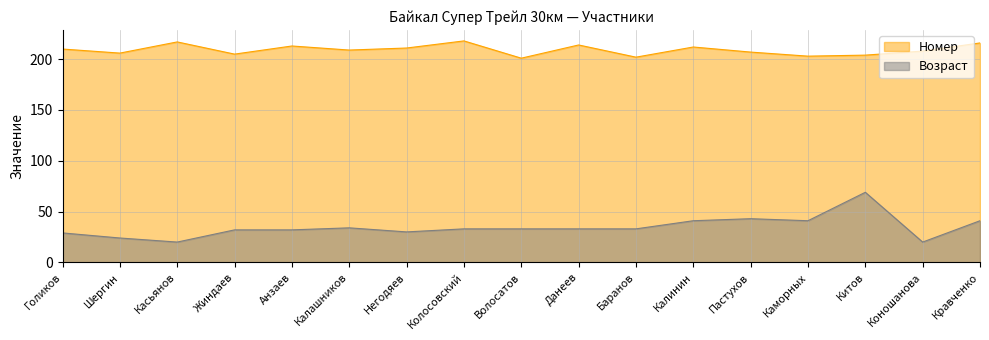

What is the lowest value of the Возраст series?

20